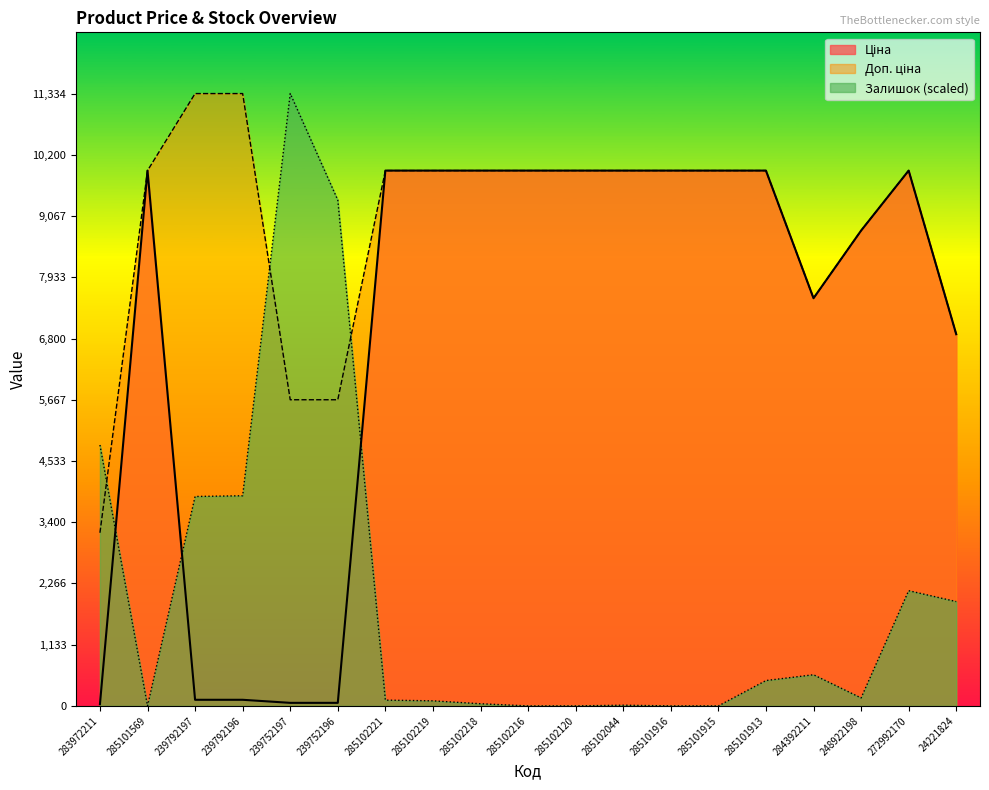

True or false: Доп. ціна and Ціна intersect in this chart.

False